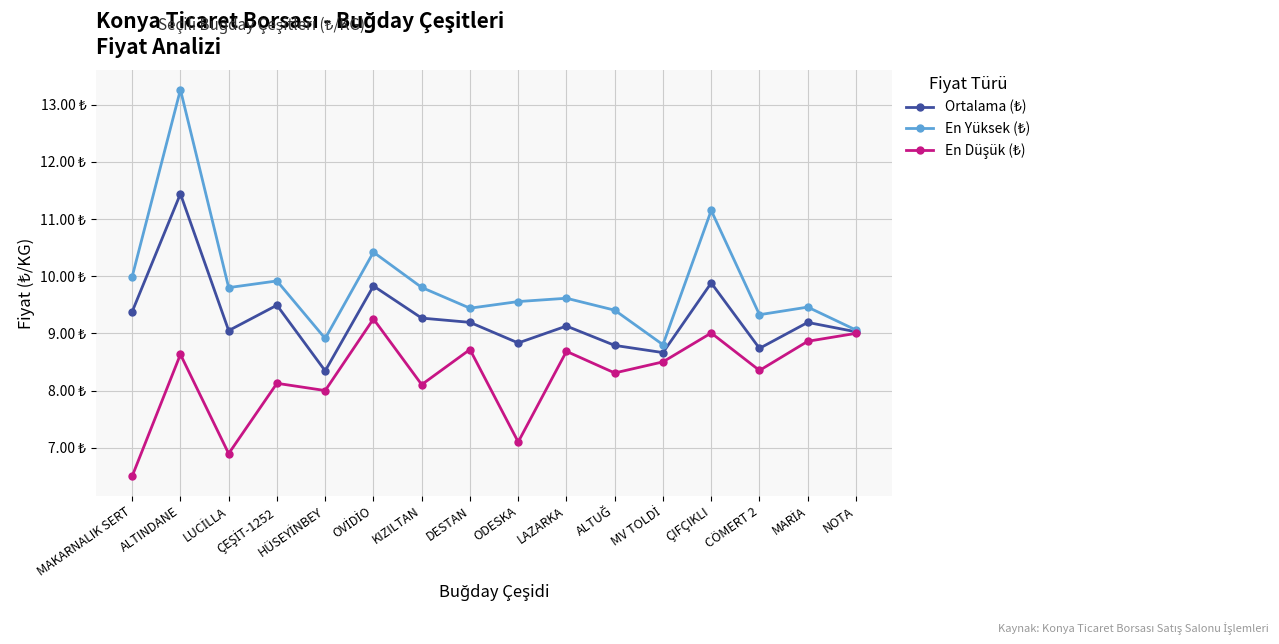

Where is the first local maximum for Ortalama (₺)?

ALTINDANE